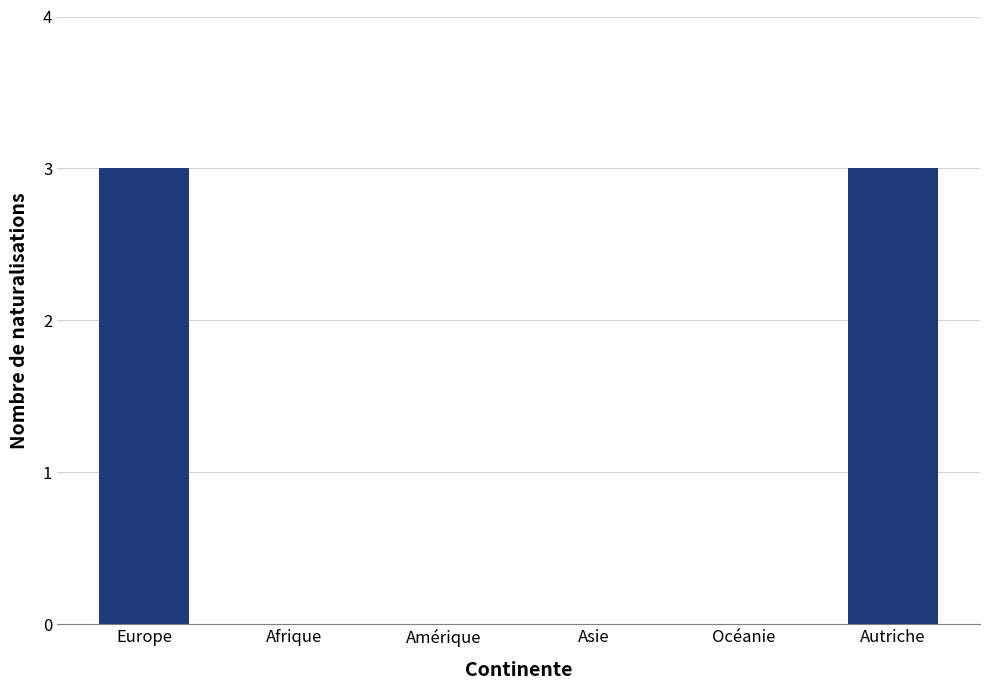

The chart shows a value of 2 at Afrique. True or false?

False